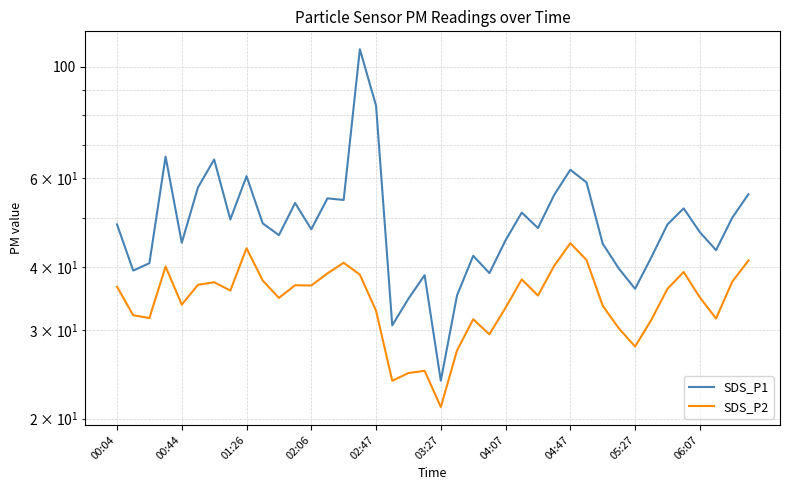

How many values in the SDS_P1 series are below 48?

20